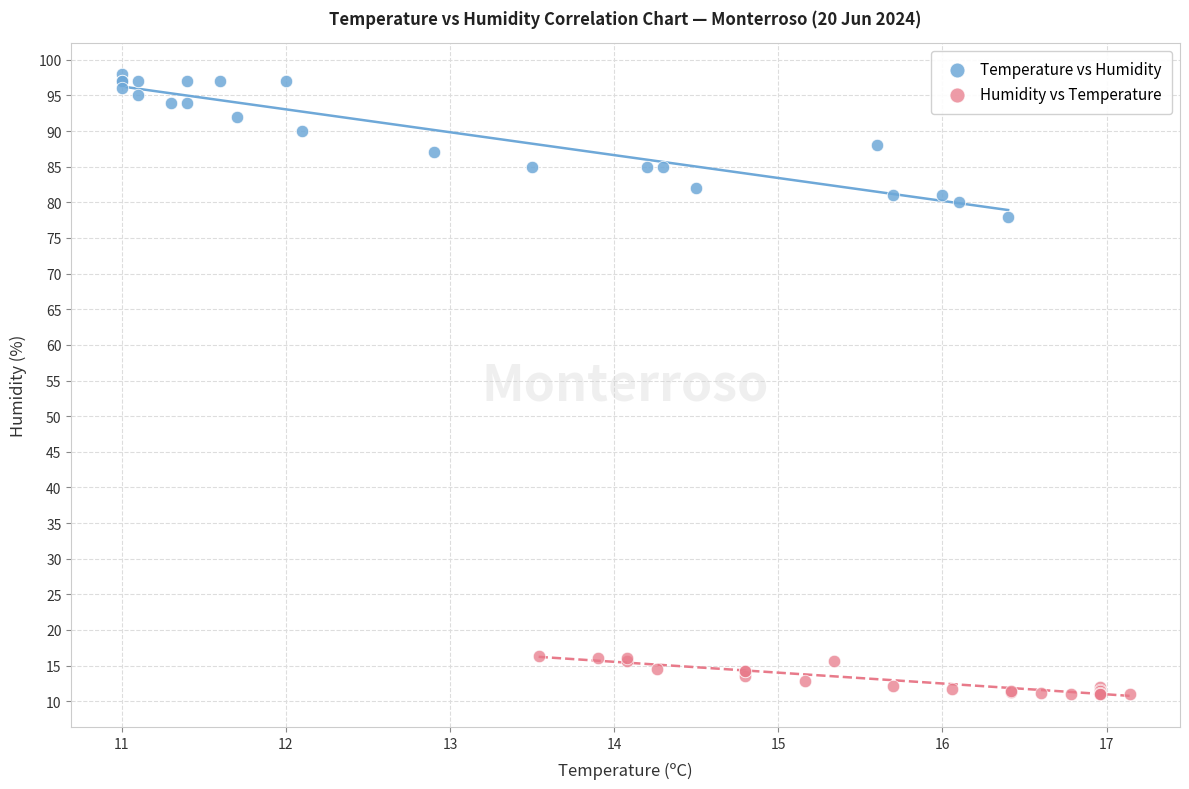

Which series has the largest Y range (max minus min)?

Temperature vs Humidity